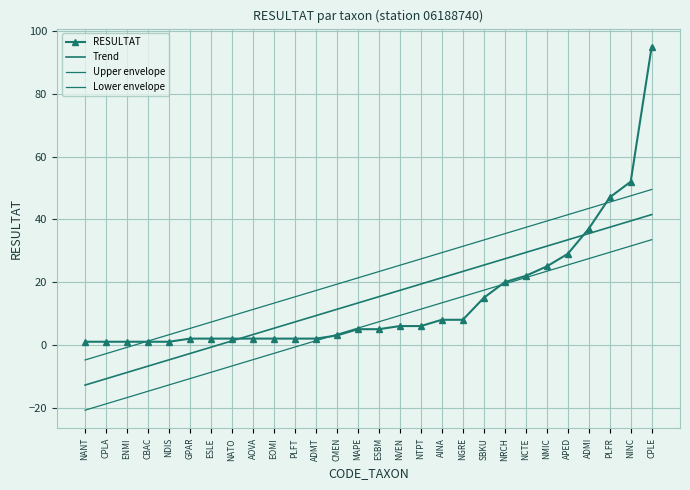

What is the difference between the Upper envelope values at NRCH and ENMI?

36.2